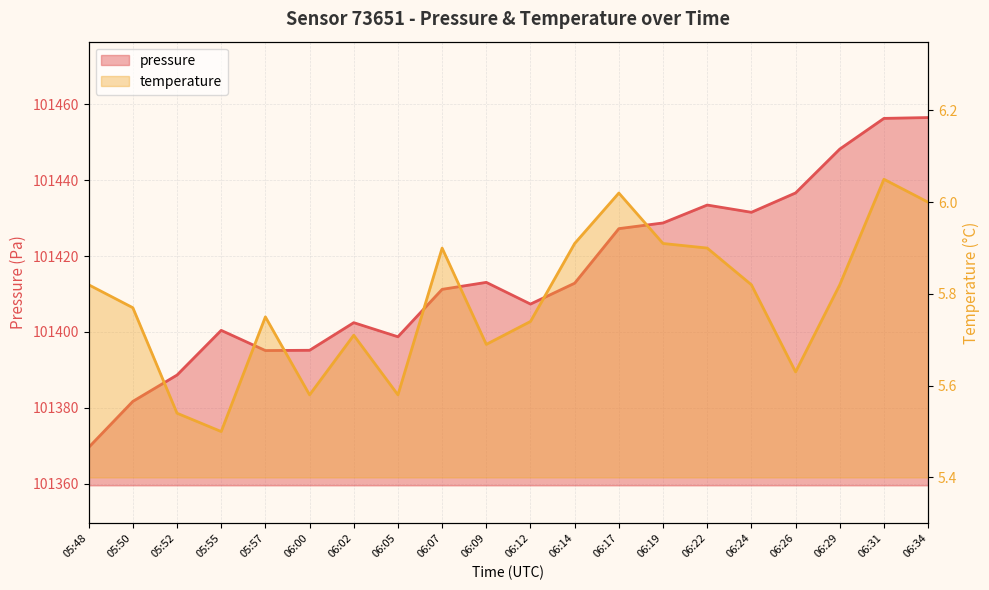

What is the average value of the pressure series?

101414.7